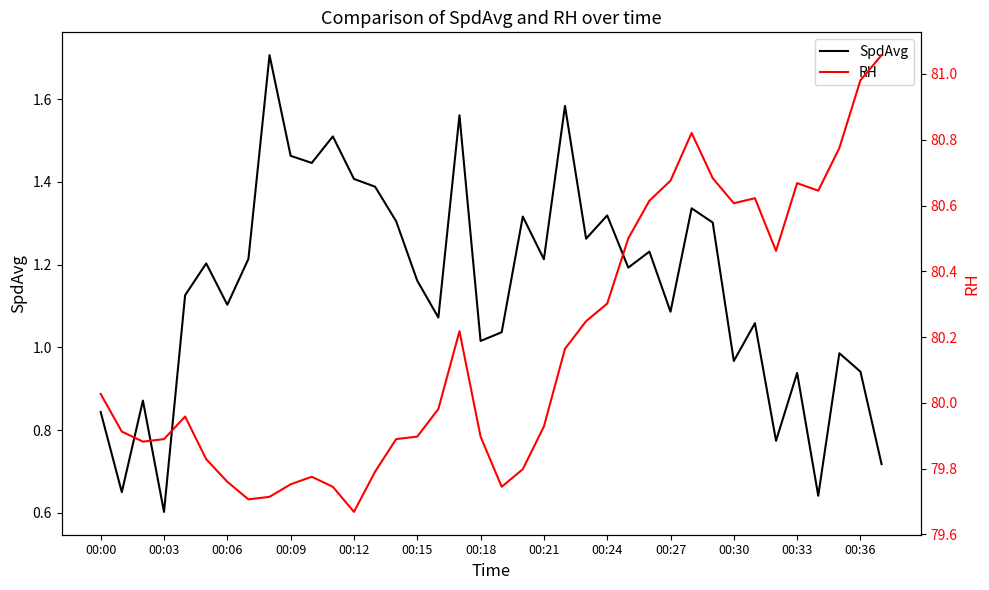

True or false: RH and SpdAvg cross at least once.

False